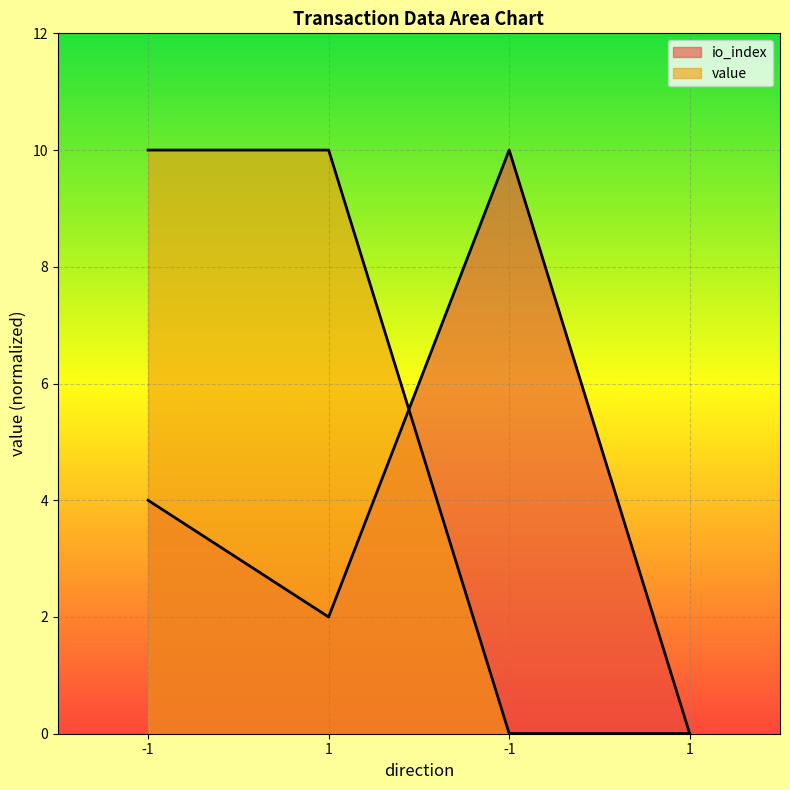

Which series has the largest total across all categories?

value